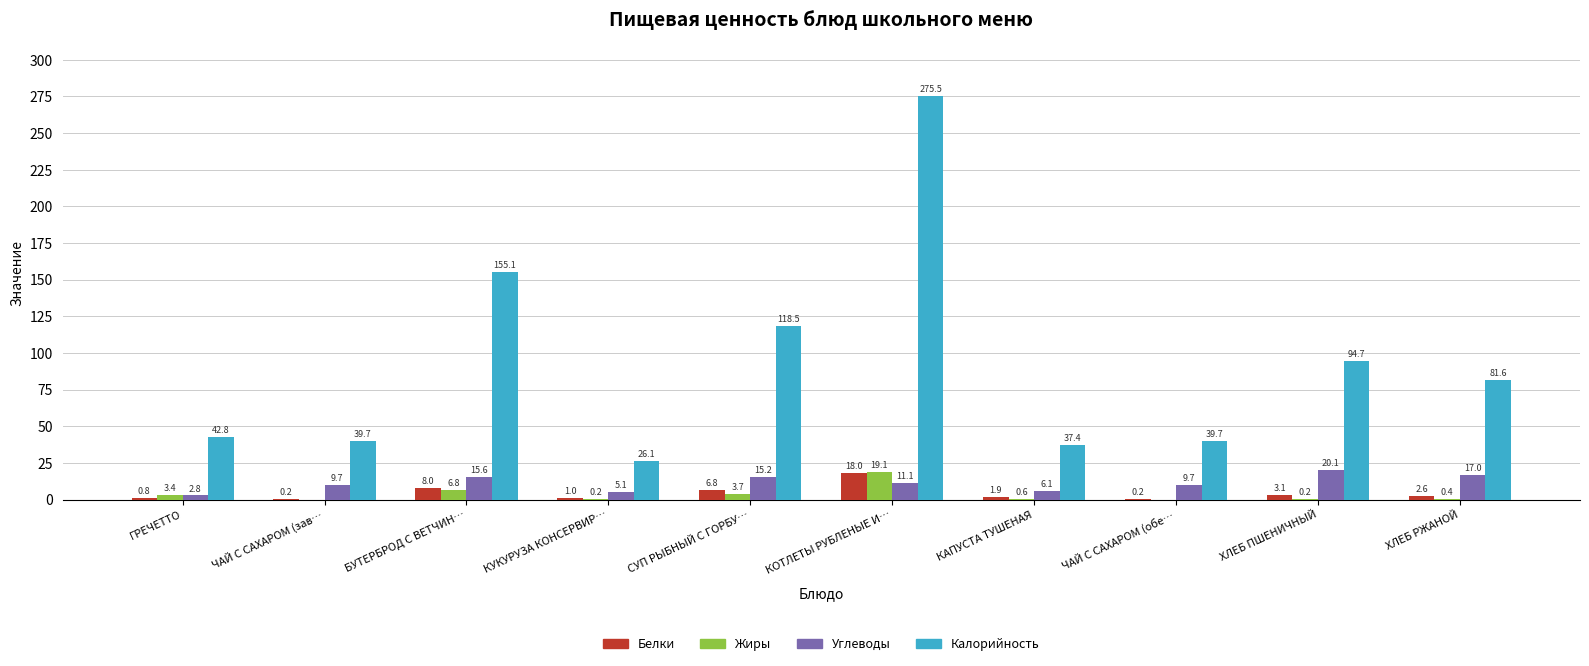

True or false: Жиры has a value of 6.1 at КОТЛЕТЫ РУБЛЕНЫЕ И….

False